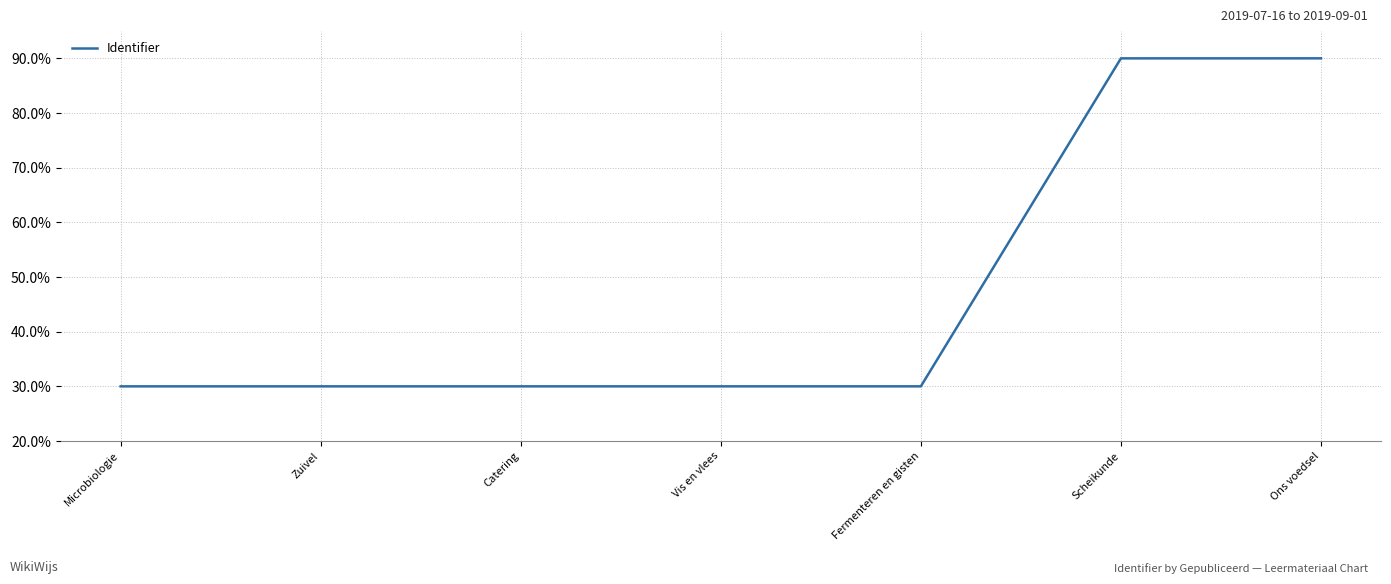

Reading left to right, what are all the values shown in this chart?

30.0	30.0	30.0	30.0	30.0	90.0	90.0